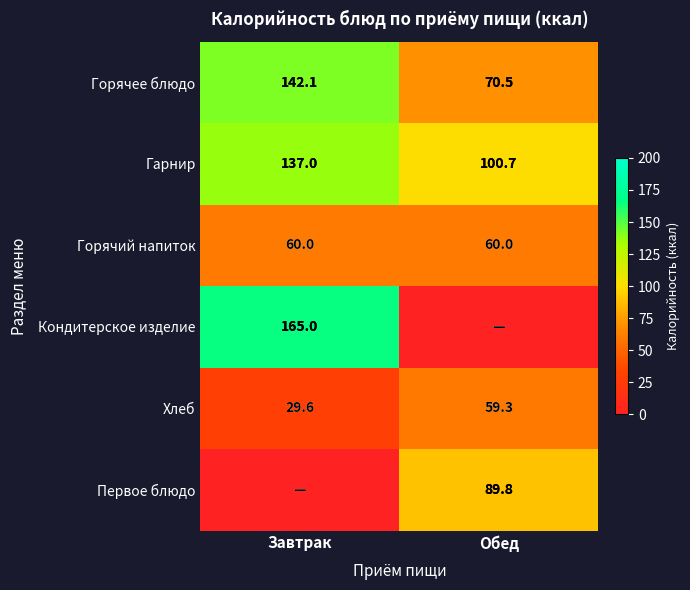

The Гарнир series shows 138.2 at Обед. True or false?

False